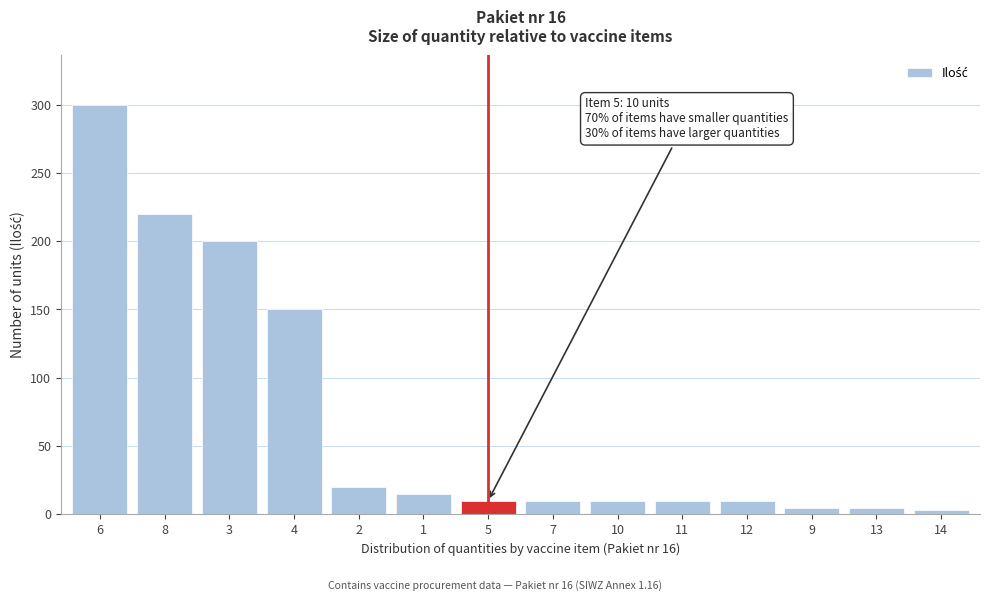

Reading left to right, transcribe all the data shown in this chart.

300	220	200	150	20	15	10	10	10	10	10	5	5	3